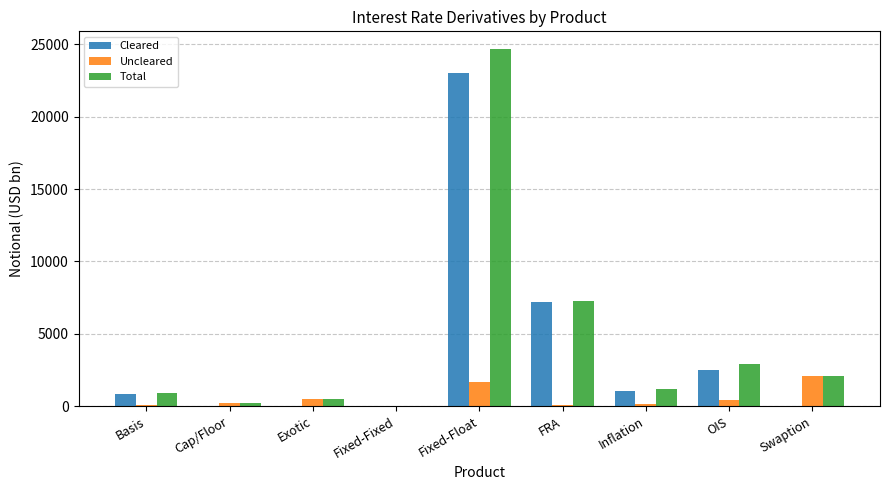

What is the greatest value displayed?

24666